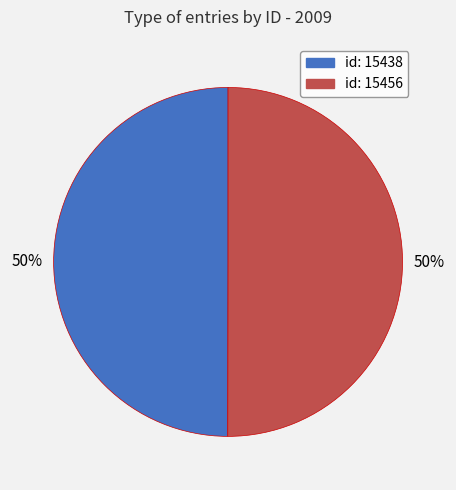

To the nearest percent, what is the average slice percentage?

50%